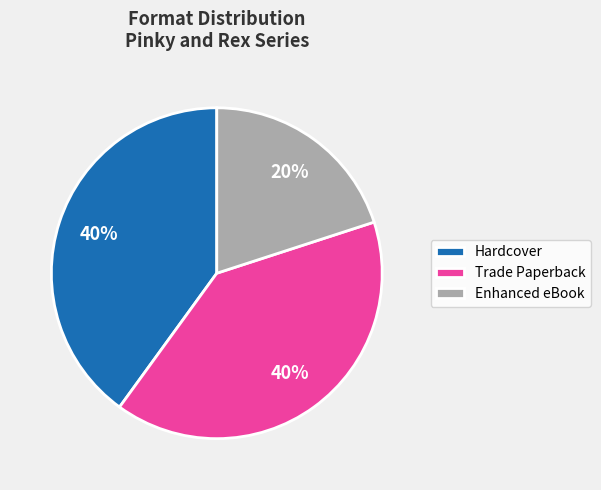

Is there any slice that represents more than half of the pie?

No